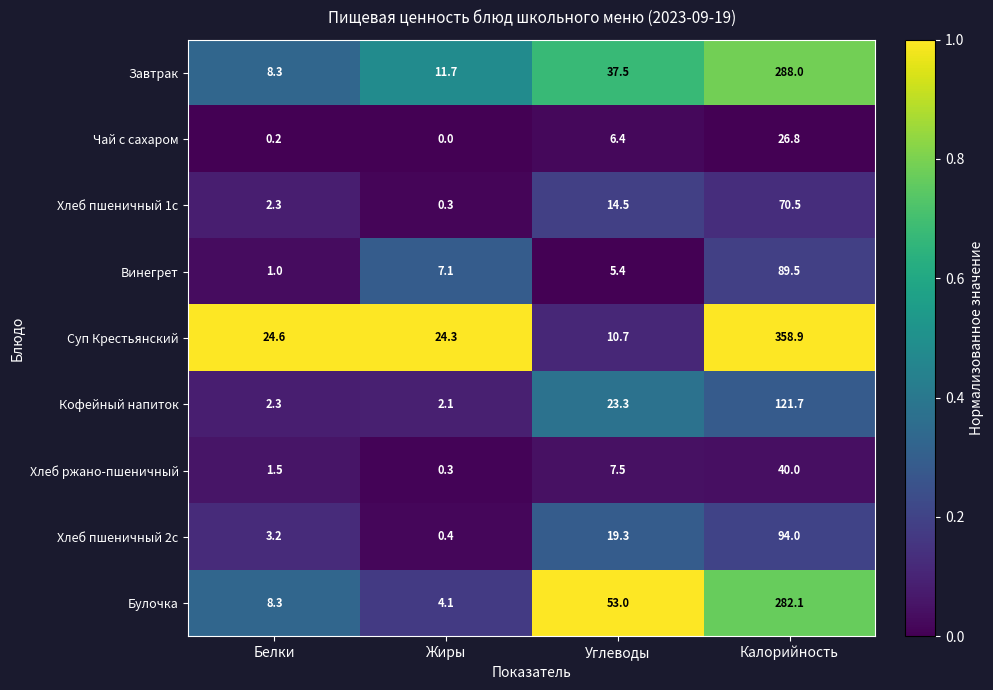

What value does the Кофейный напиток series have at Калорийность?

121.7